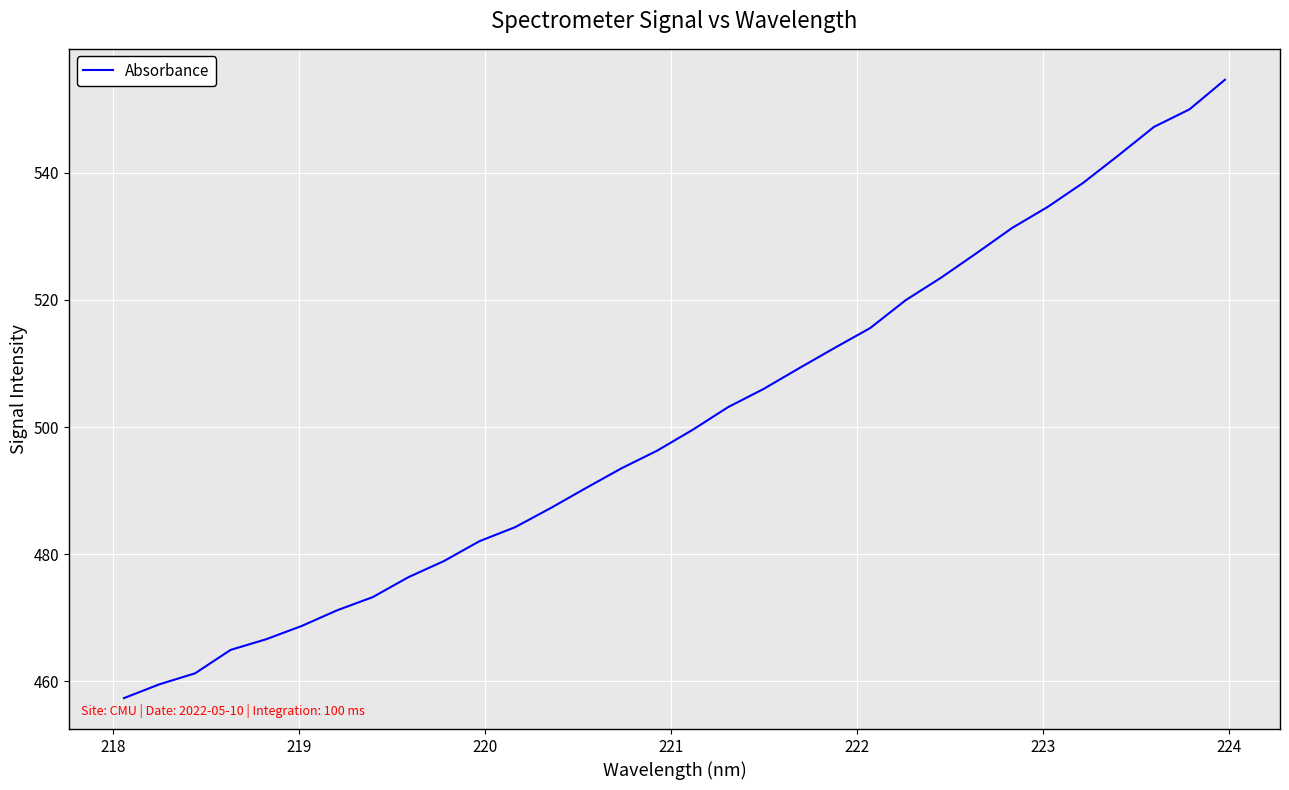

What is the maximum value shown in the chart?

554.6